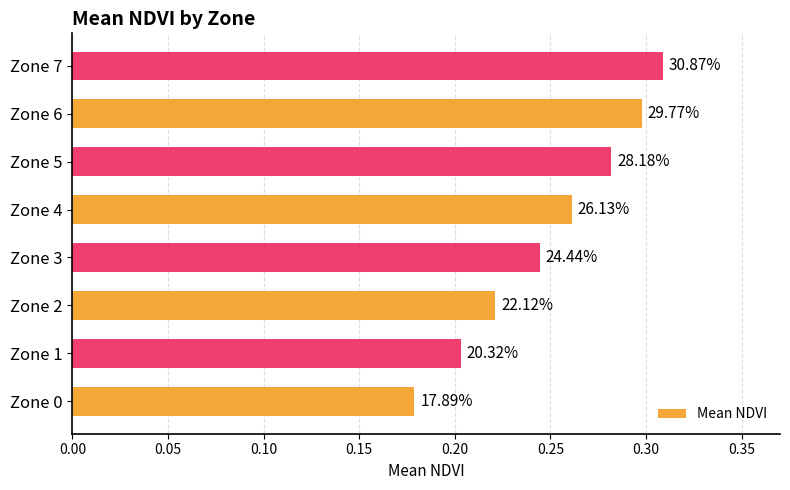

How many bars are there in total?

8